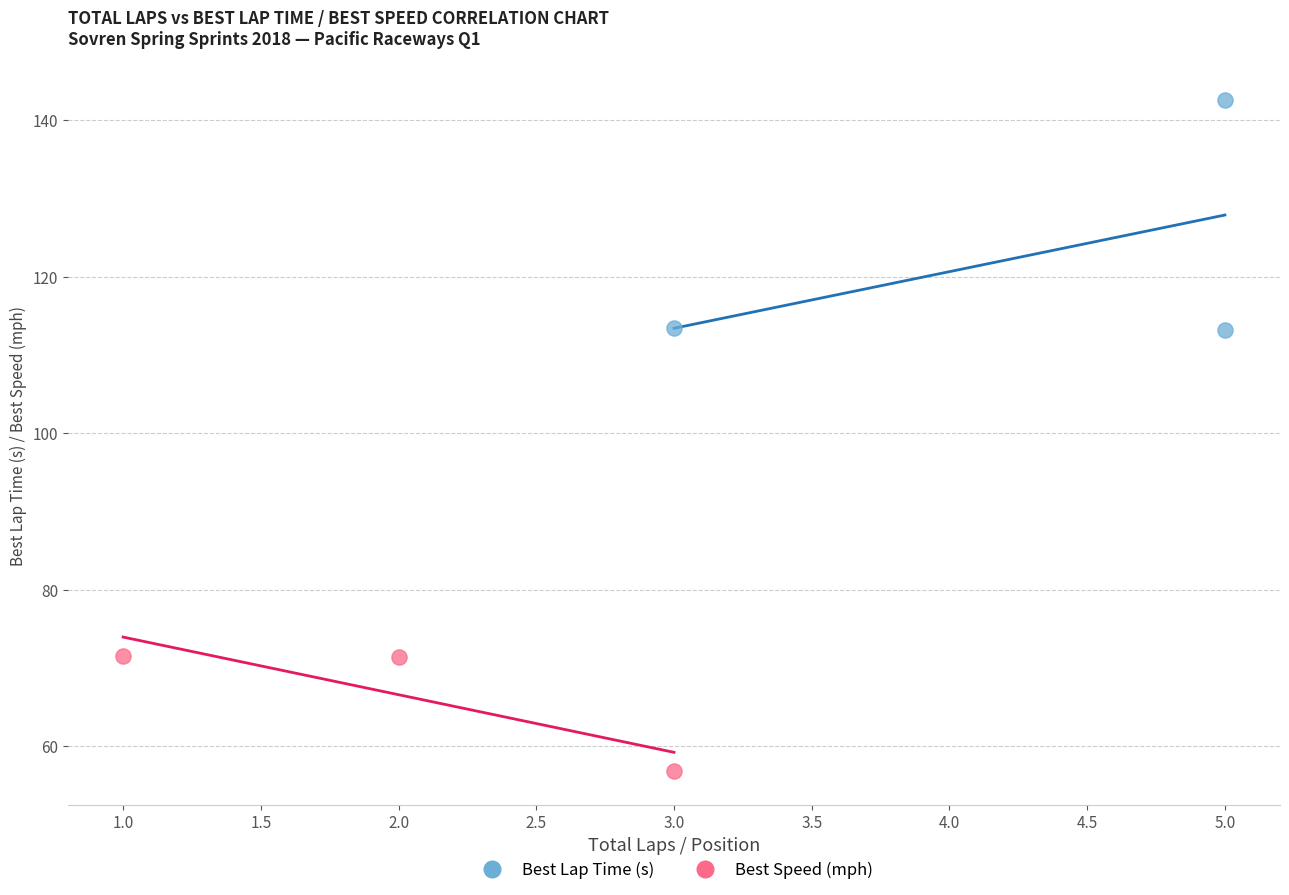

Which series has the largest Y range (max minus min)?

Best Lap Time (s)